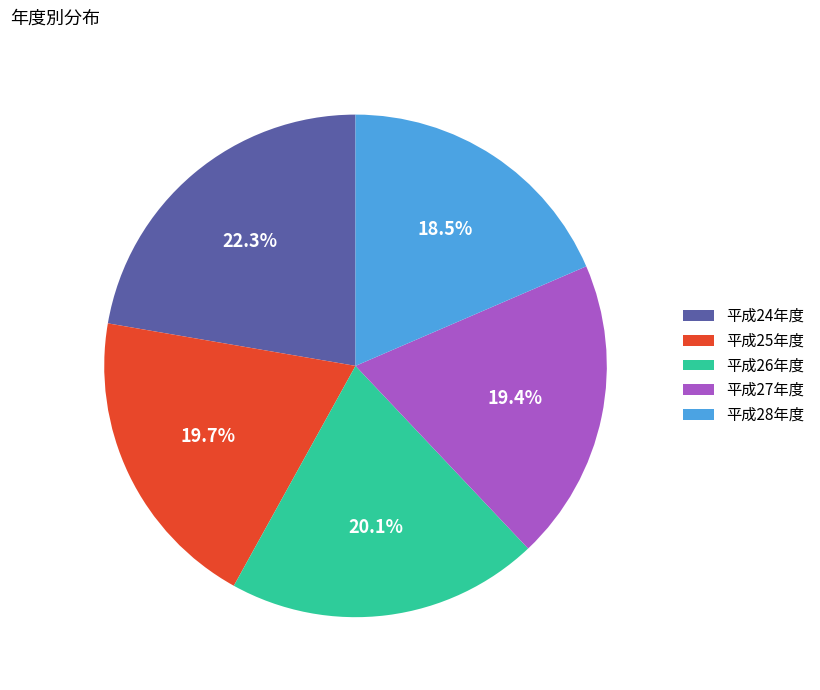

What portion of the pie excludes 平成25年度?

80.3%